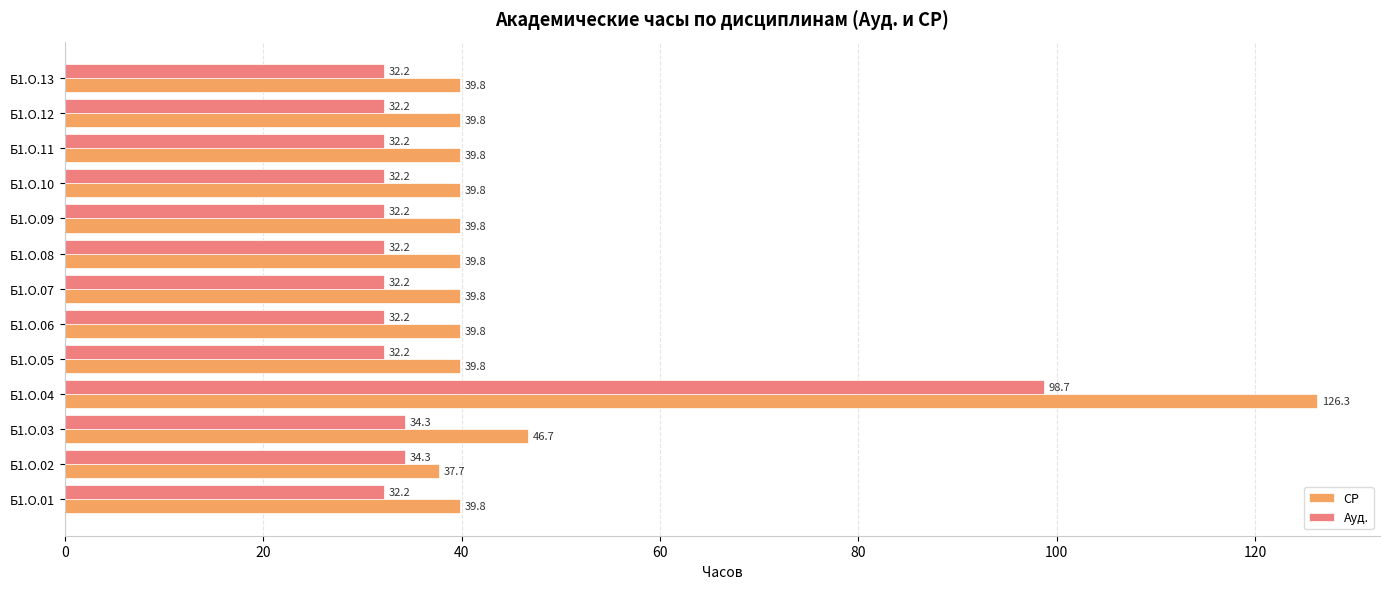

Which series has the largest range (max minus min)?

СР